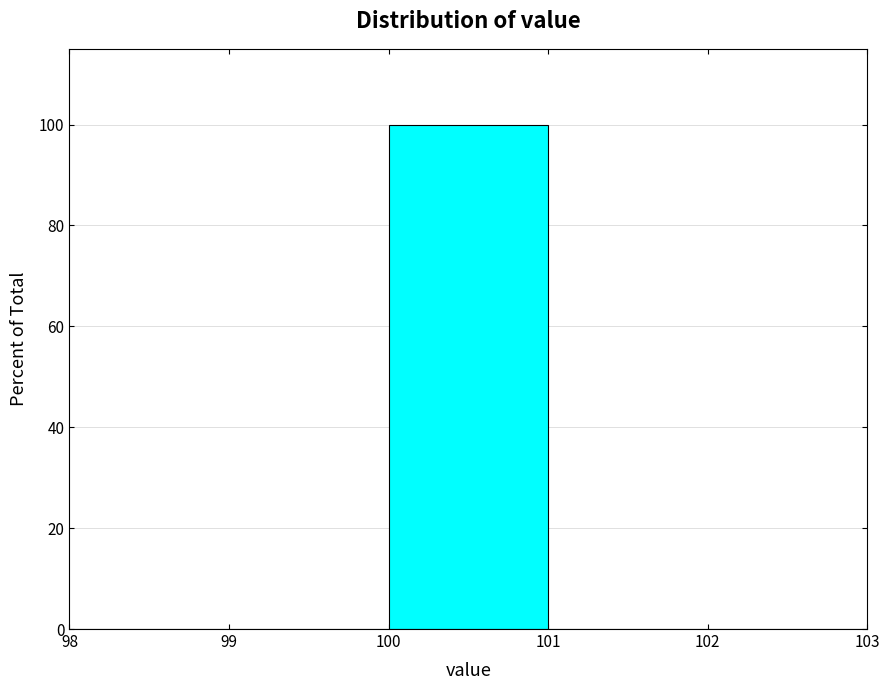

Reading left to right, list every bar in this chart as the range it spans on the x-axis followed by its height. The values are not printed on the chart, so give them approximately, as read against the axis.

98 to 99: 0
99 to 100: 0
100 to 101: 100
101 to 102: 0
102 to 103: 0